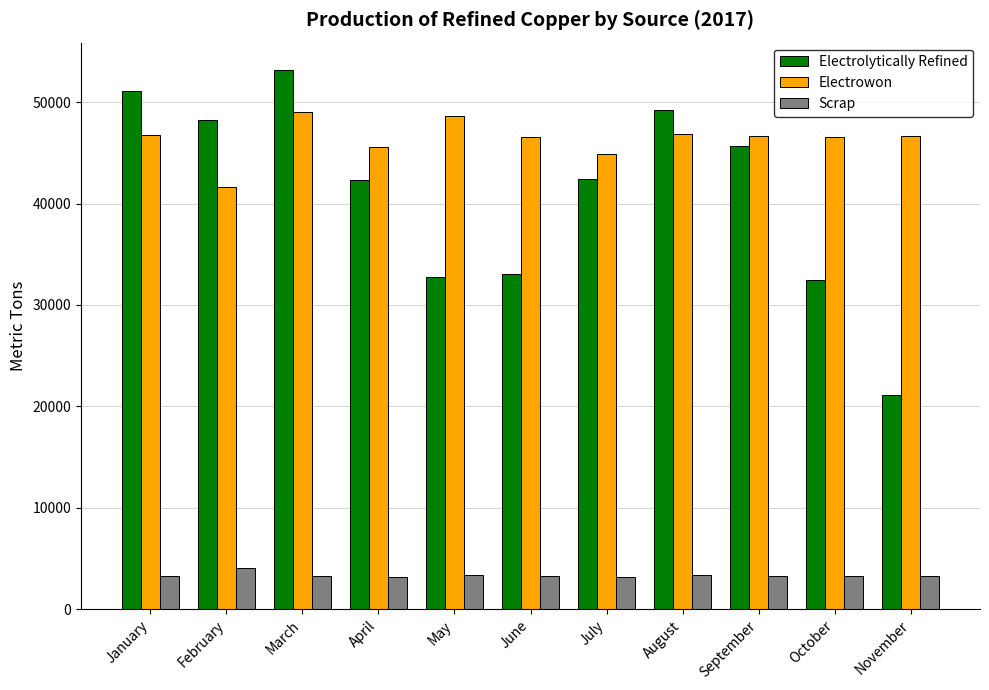

What is the difference between the highest and lowest values at January?

47860